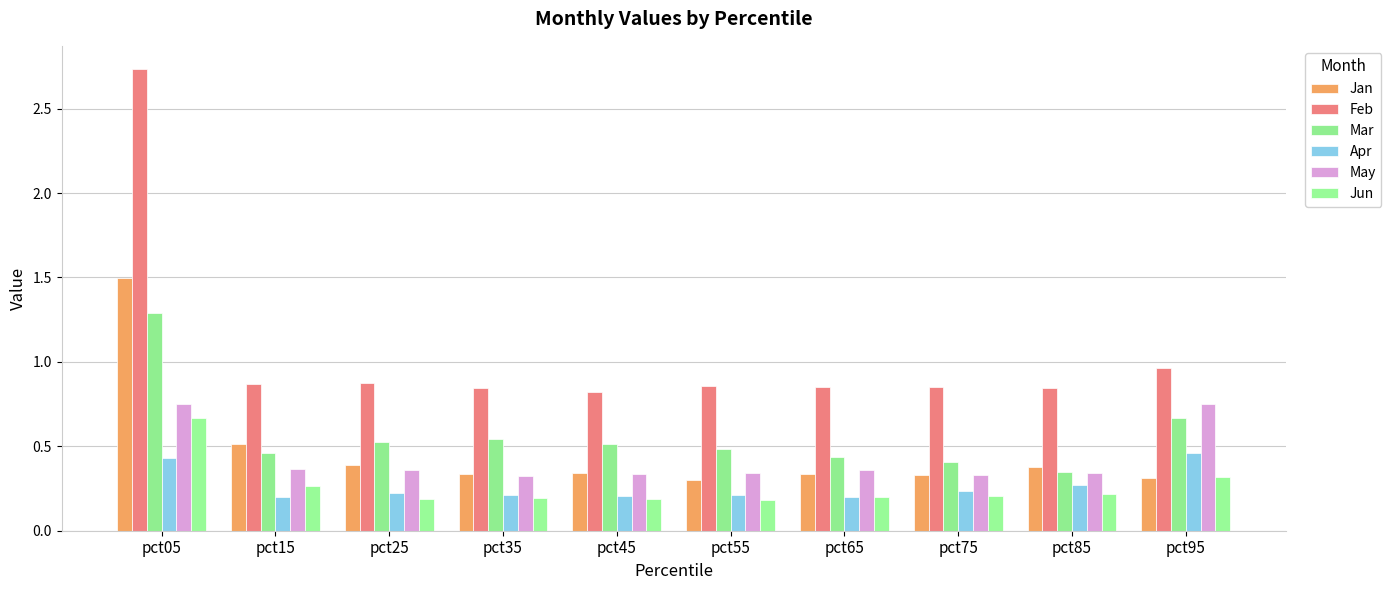

Count the number of data series in this chart.

6